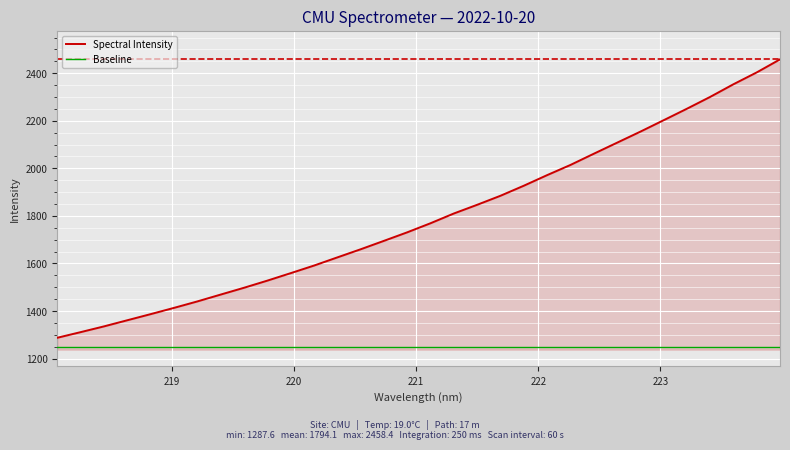

Which series has the largest range (max minus min)?

Spectral Intensity